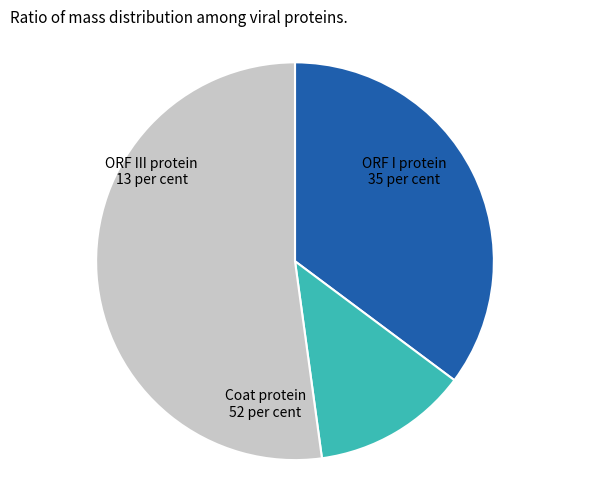

Which category accounts for the majority?

Coat protein